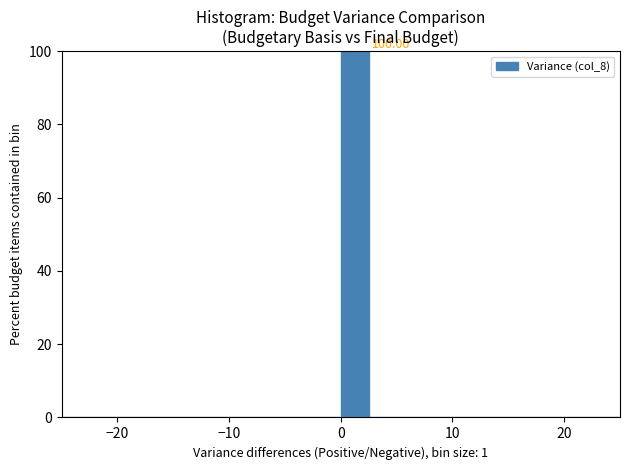

Read against the x-axis, roughly where is the centre of the tallest bar?

1